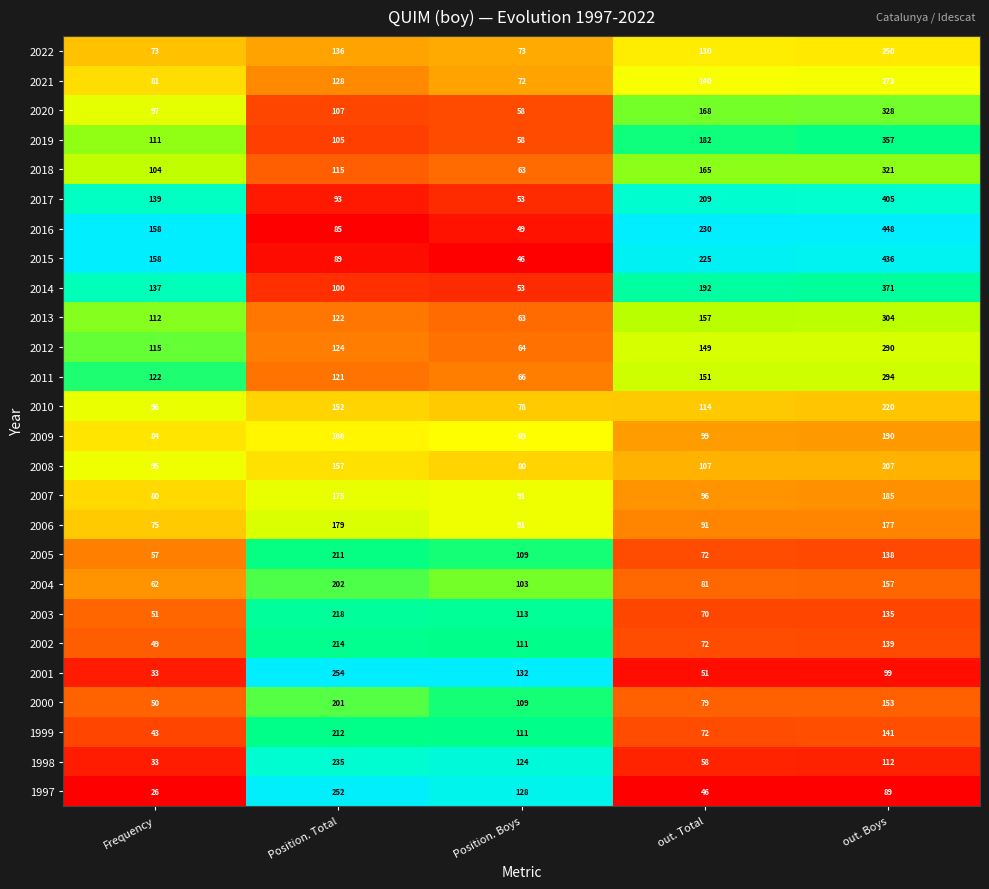

How many categories are shown in the chart?

5